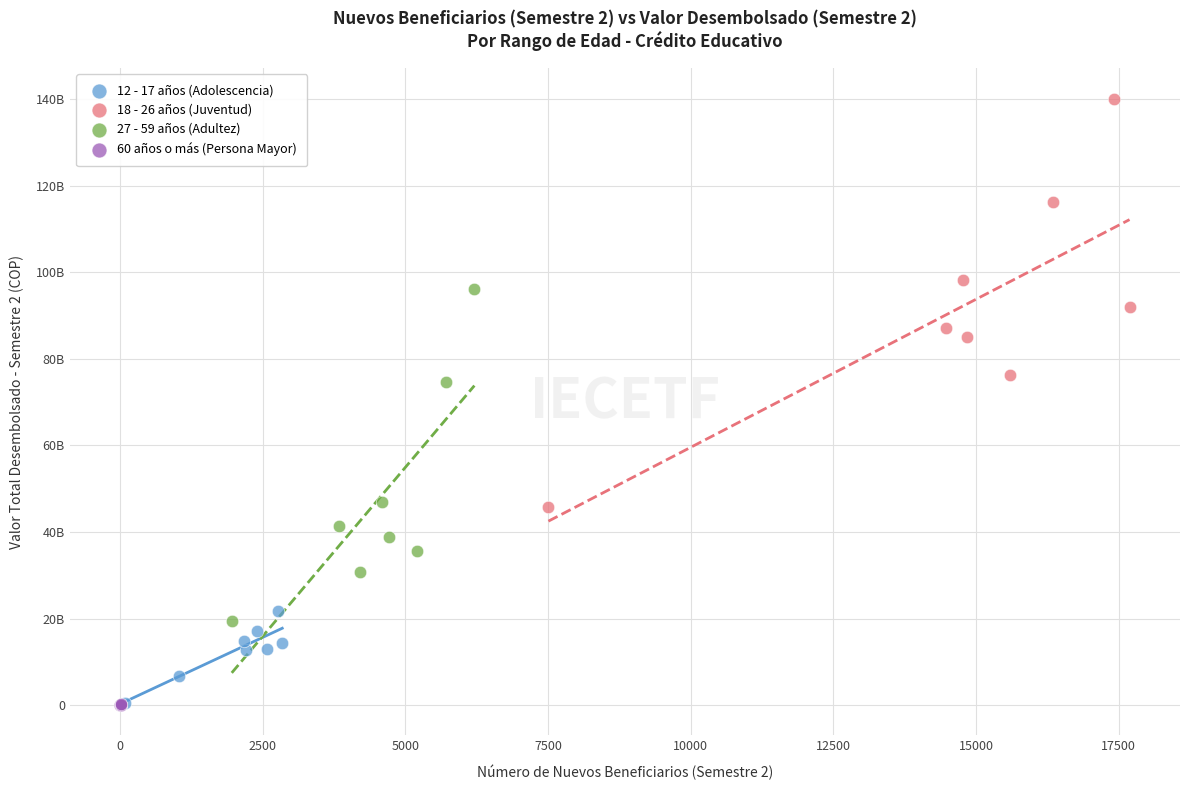

What are all the series names shown in the legend?

12 - 17 años (Adolescencia), 18 - 26 años (Juventud), 27 - 59 años (Adultez), 60 años o más (Persona Mayor)